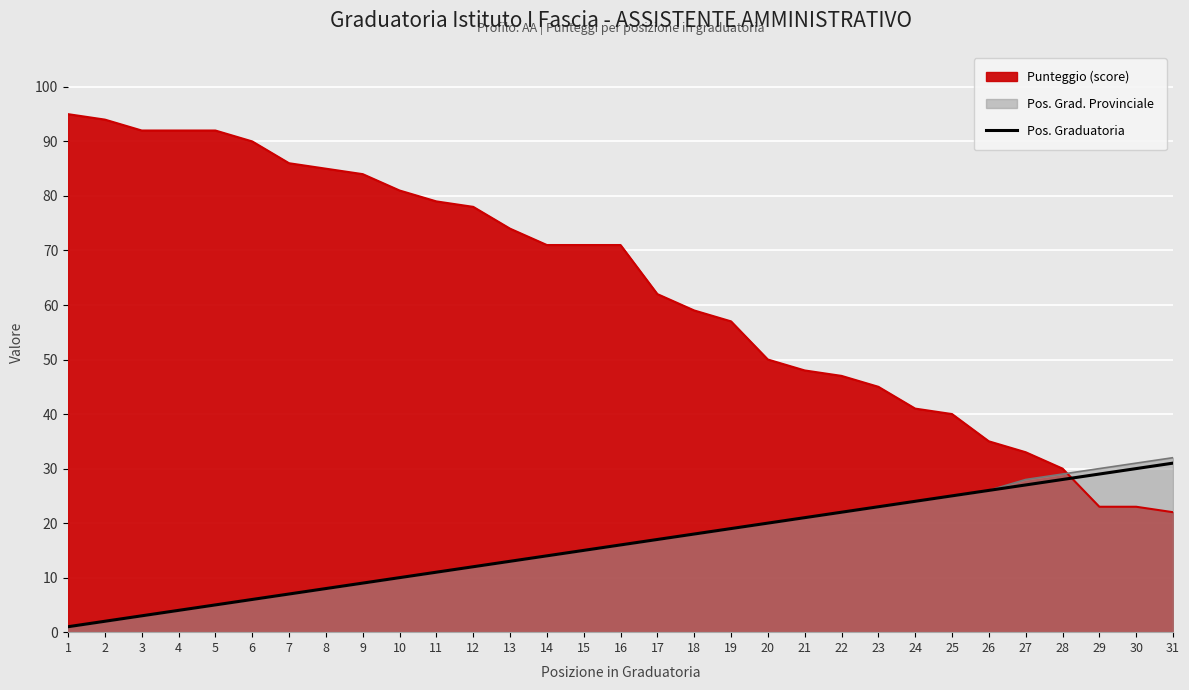

The value at 1 is 1. True or false?

True